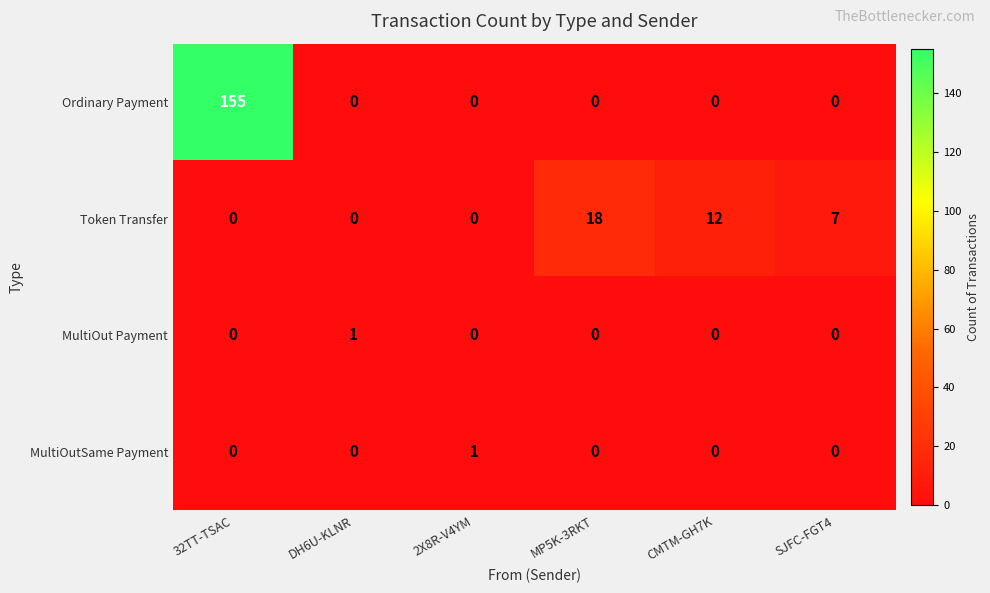

What is the spread (max minus min) of values at 32TT-TSAC?

155